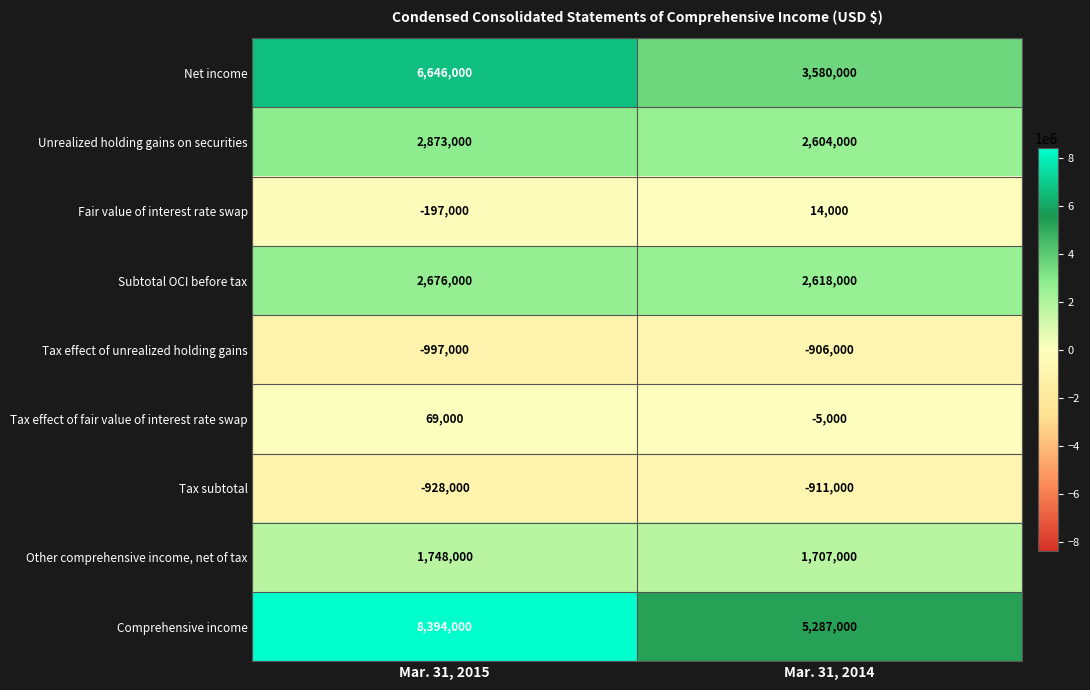

Which category has the lowest value across all series?

Mar. 31, 2015